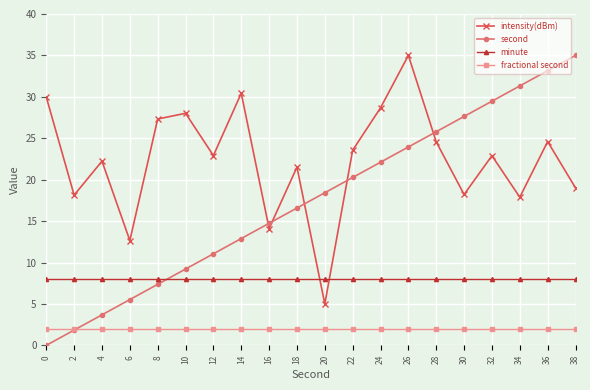

What is the maximum value for second?

35.0